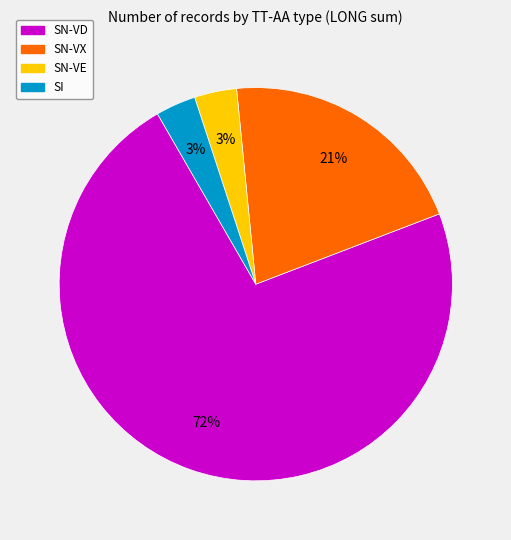

Is there a majority slice in this chart?

Yes